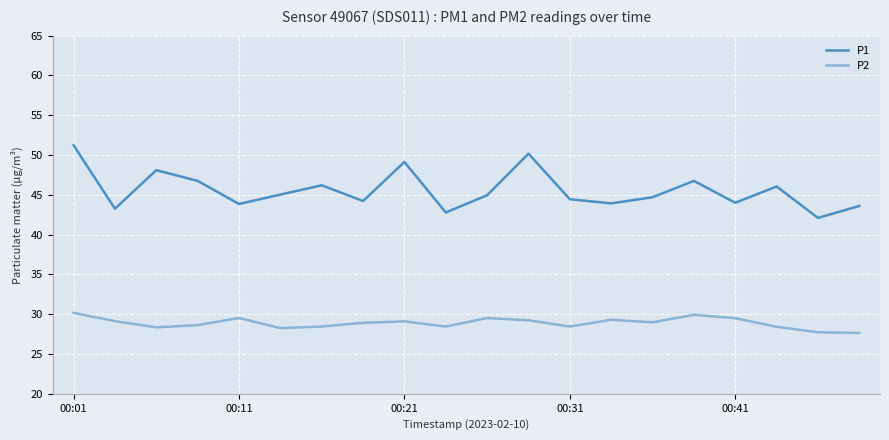

What is the highest value of the P1 series?

51.2